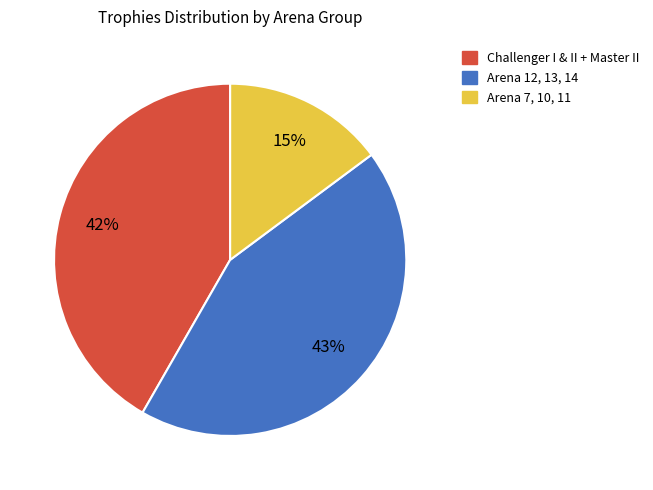

Which category has the smallest portion of the pie?

Arena 7, 10, 11